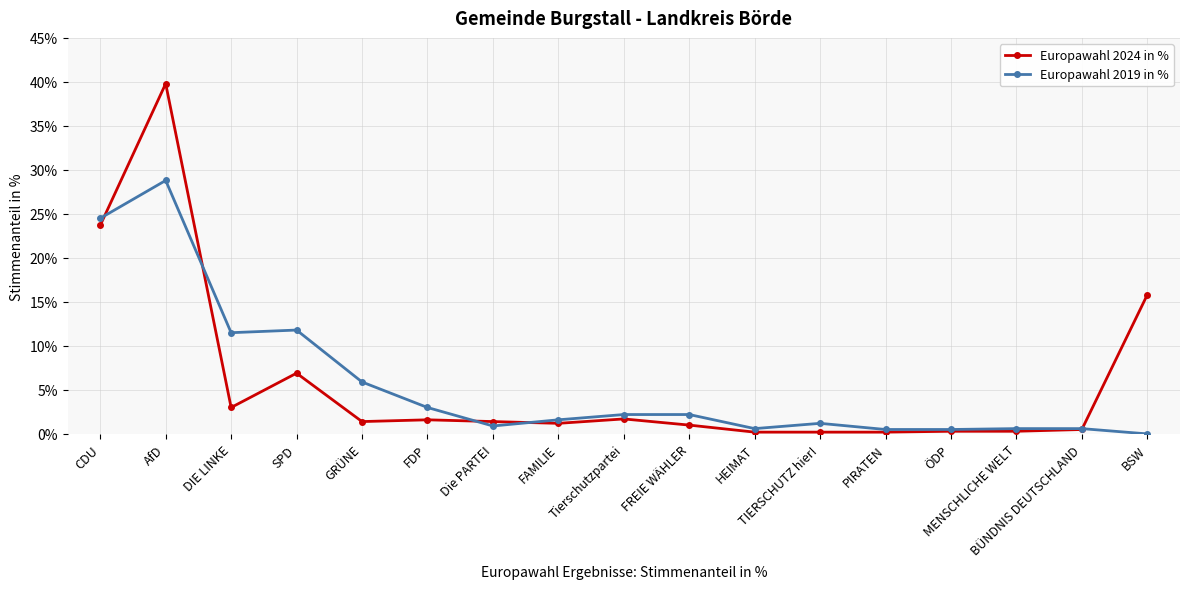

What is the difference between the maximum and second lowest values in the Europawahl 2019 in % series?

28.3